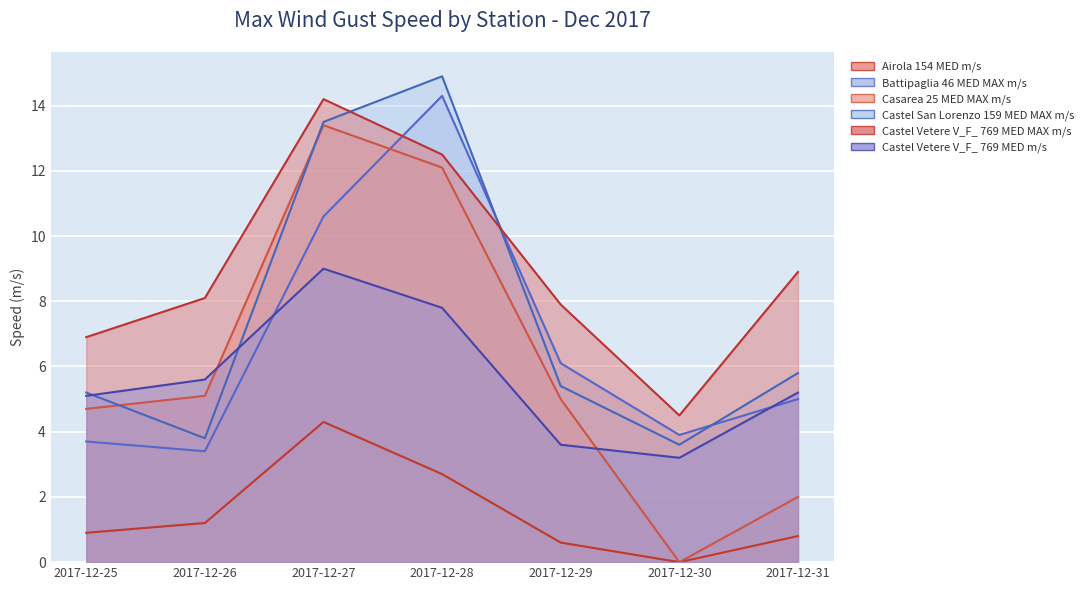

True or false: Battipaglia 46 MED MAX m/s and Airola 154 MED m/s intersect in this chart.

False